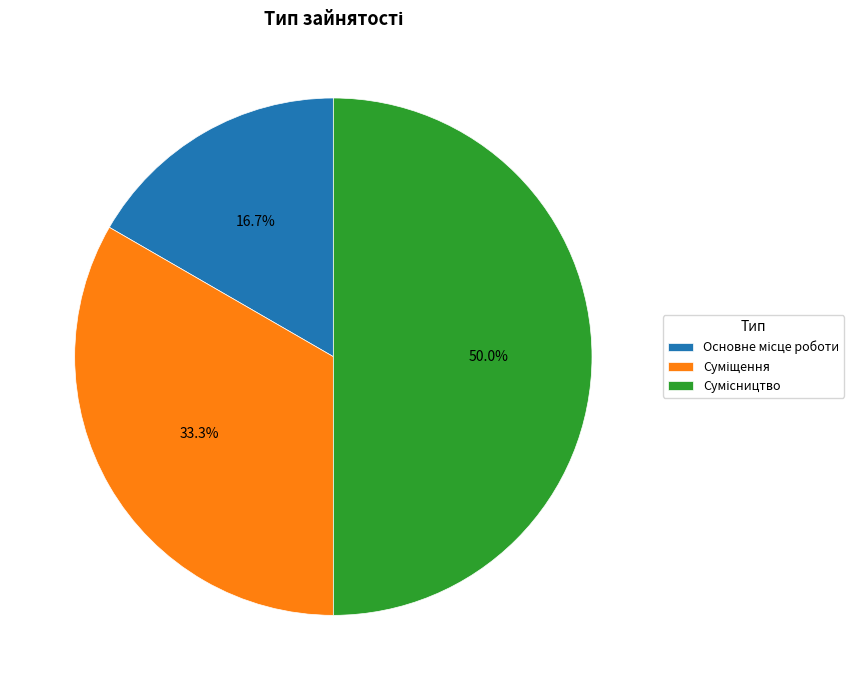

What percentage is the Основне місце роботи slice, to the nearest percent?

17%